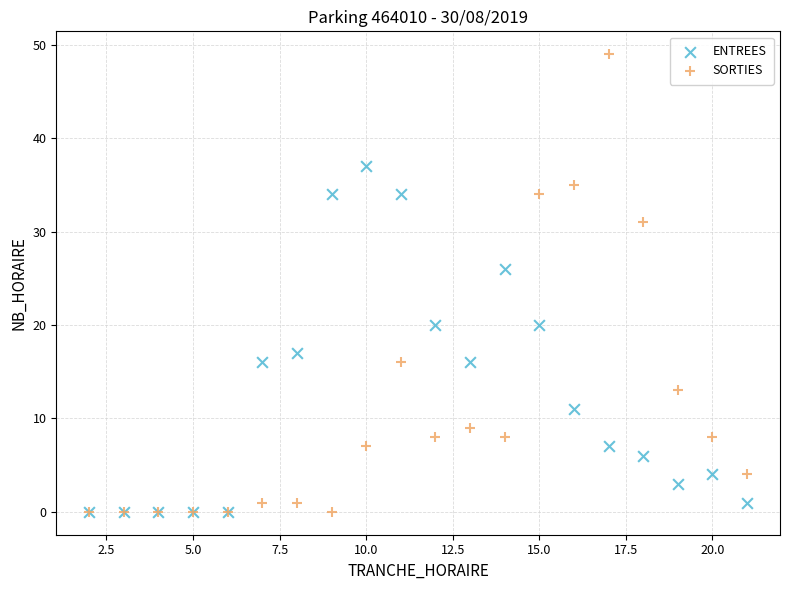

In the SORTIES series, what Y value is closest to 24?

31